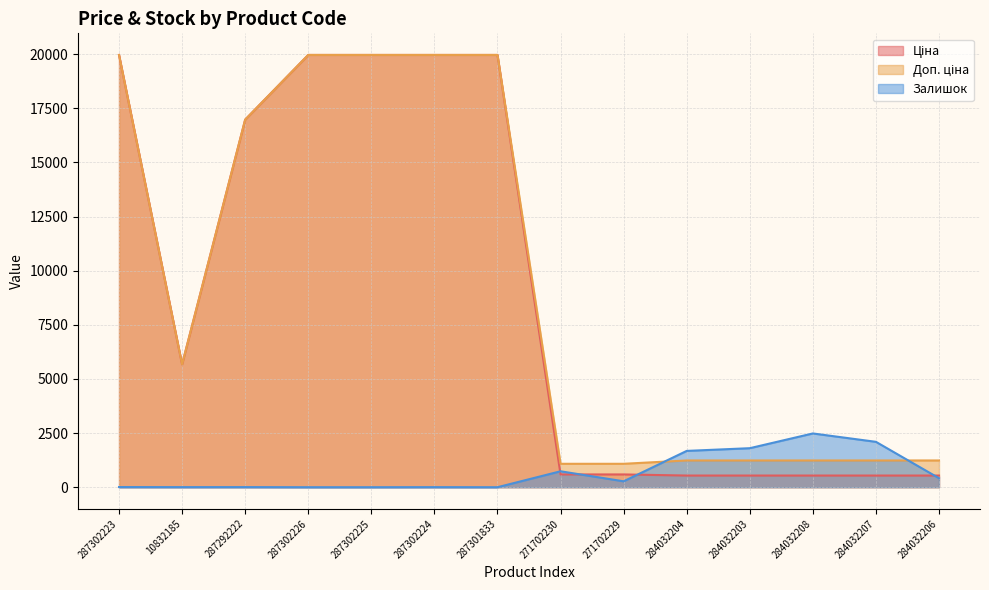

What are all the series names shown in the legend?

Ціна, Доп. ціна, Залишок